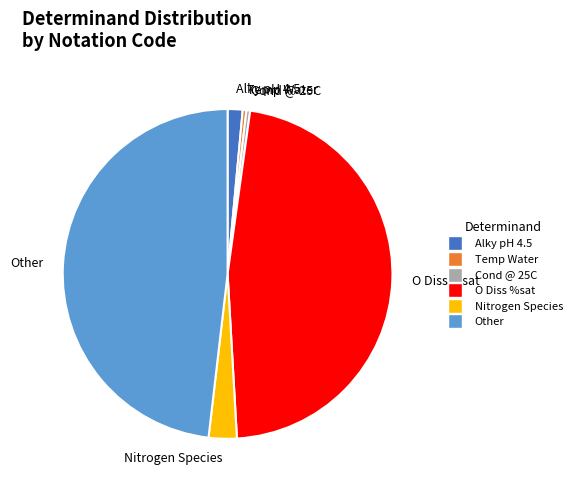

Do O Diss %sat and Alky pH 4.5 together represent more than half of the pie?

No